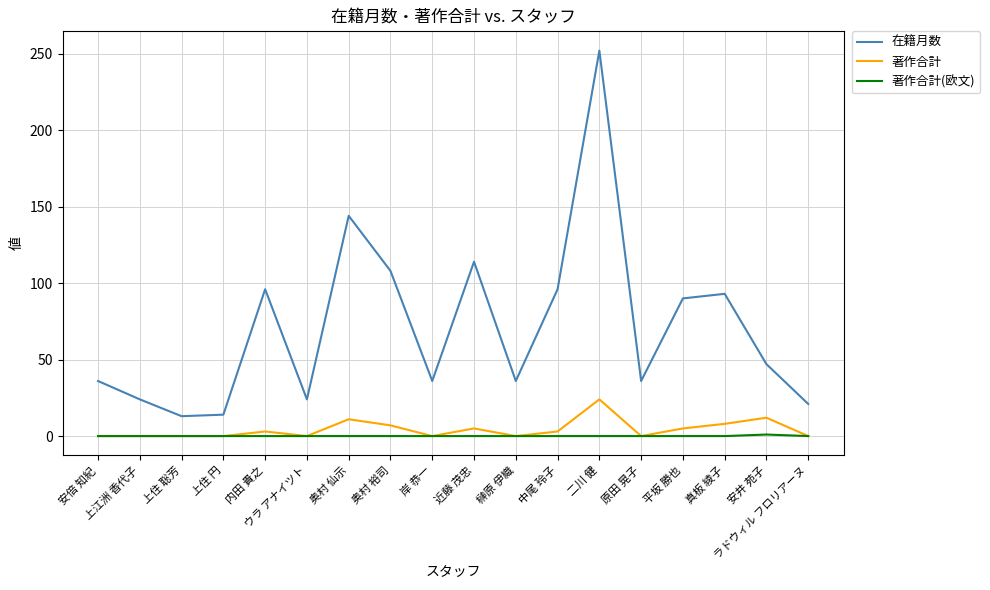

True or false: 著作合計(欧文) and 在籍月数 intersect in this chart.

False